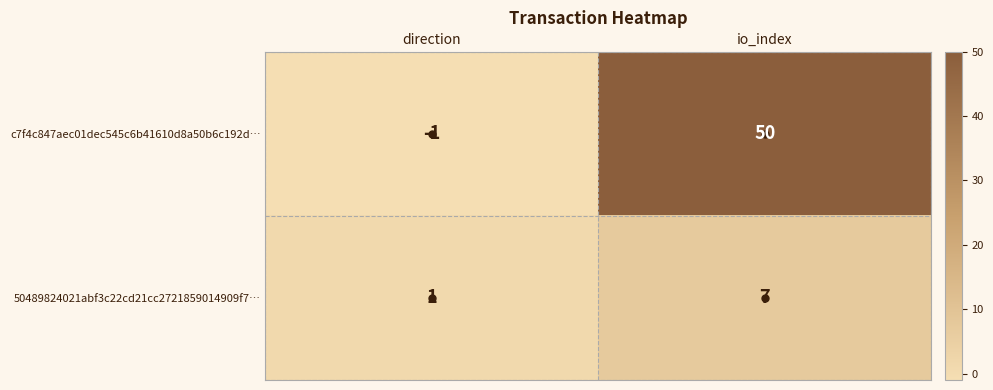

What is the maximum value shown in the chart?

50